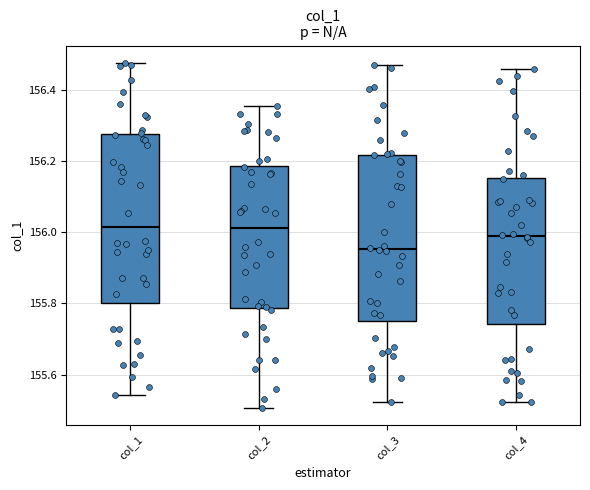

Reading left to right, read every box against the y-axis: the position of its median line, the range the box covers, and the ends of its whiskers. The values are not printed on the chart, so give them approximately, as read against the axis.

col_1: median 156.02, box 155.80 to 156.28, whiskers 155.54 to 156.48
col_2: median 156.02, box 155.78 to 156.18, whiskers 155.50 to 156.36
col_3: median 155.96, box 155.74 to 156.22, whiskers 155.52 to 156.46
col_4: median 155.98, box 155.74 to 156.16, whiskers 155.52 to 156.46